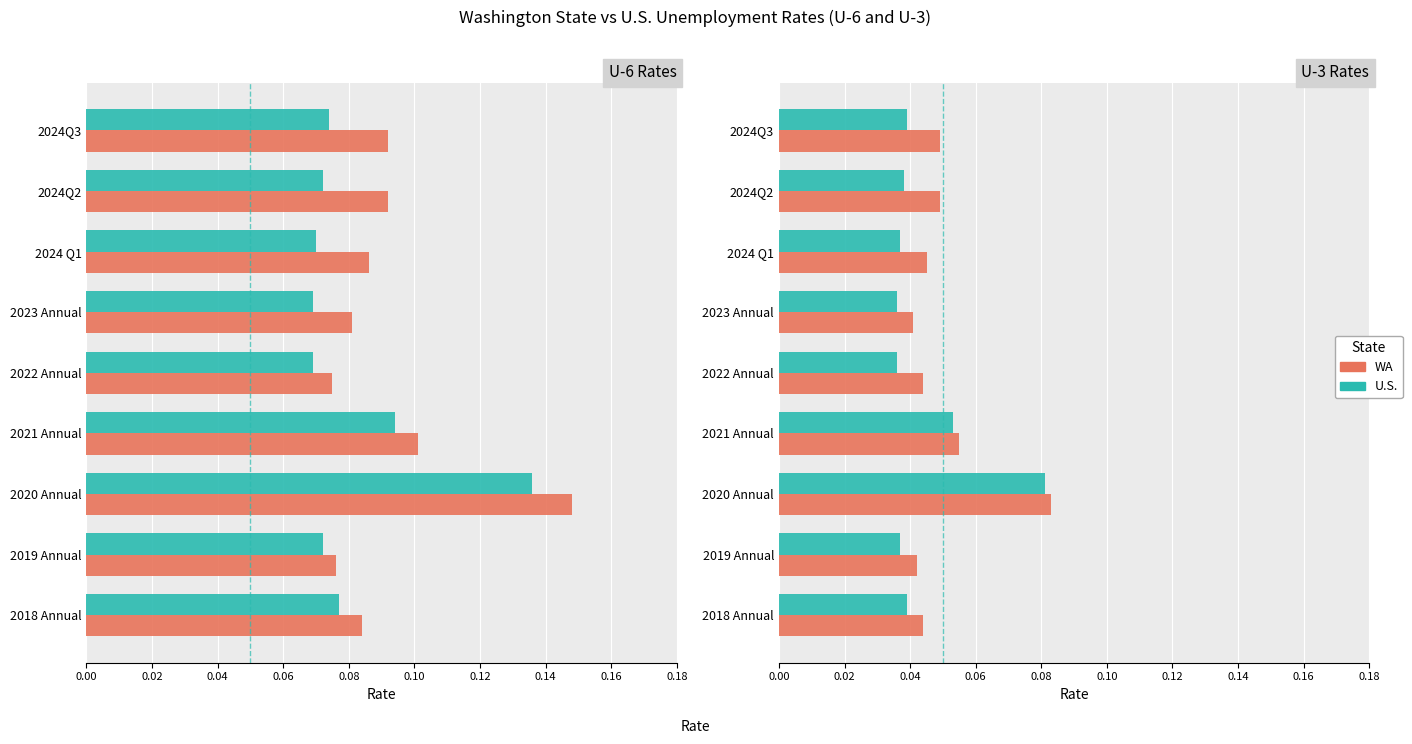

Read the WA U-6 value at 2023 Annual.

0.1